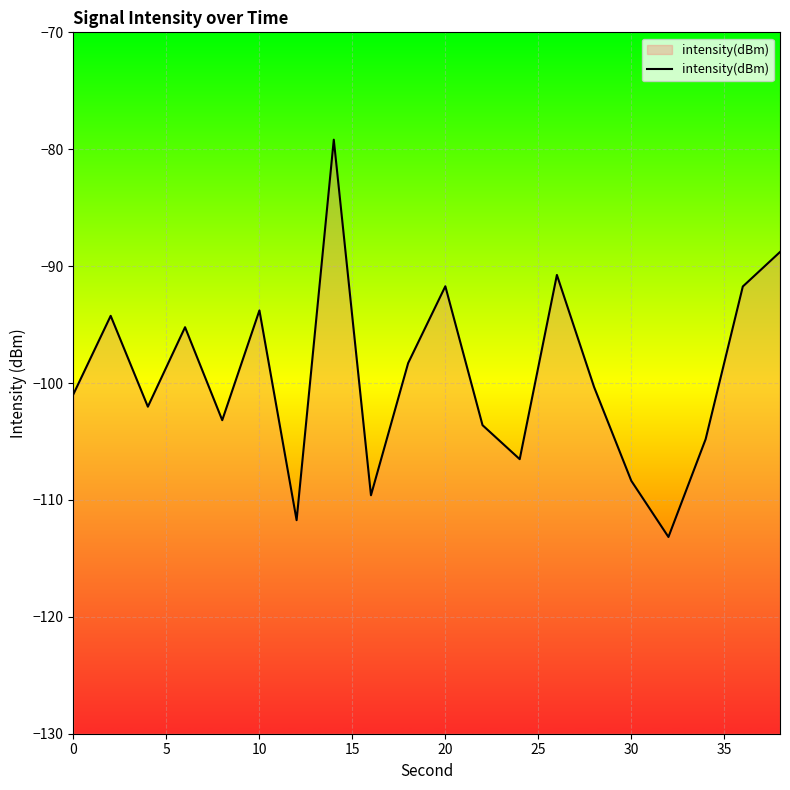

Count the number of values greater than -100.

9